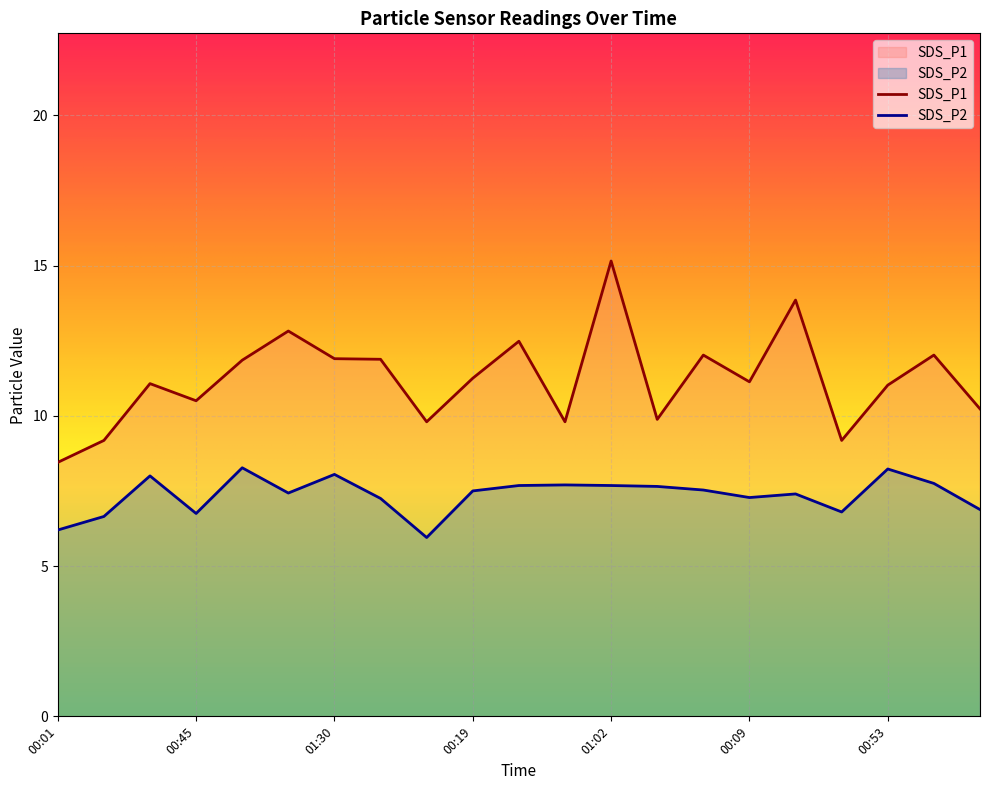

What is the total value across all series at 00:45?

17.2